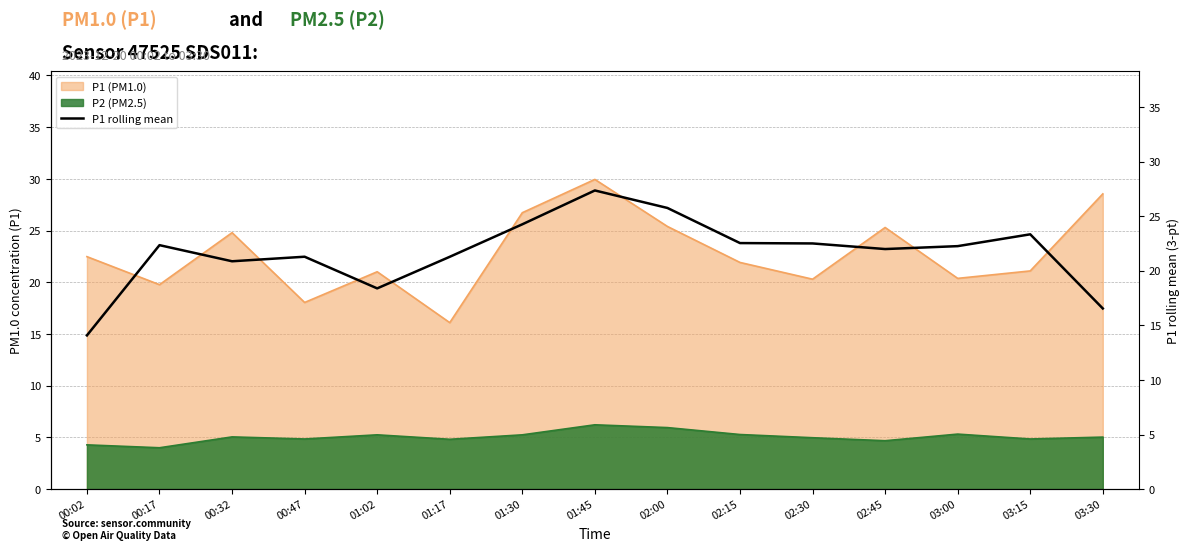

What position from the left is 03:30?

15